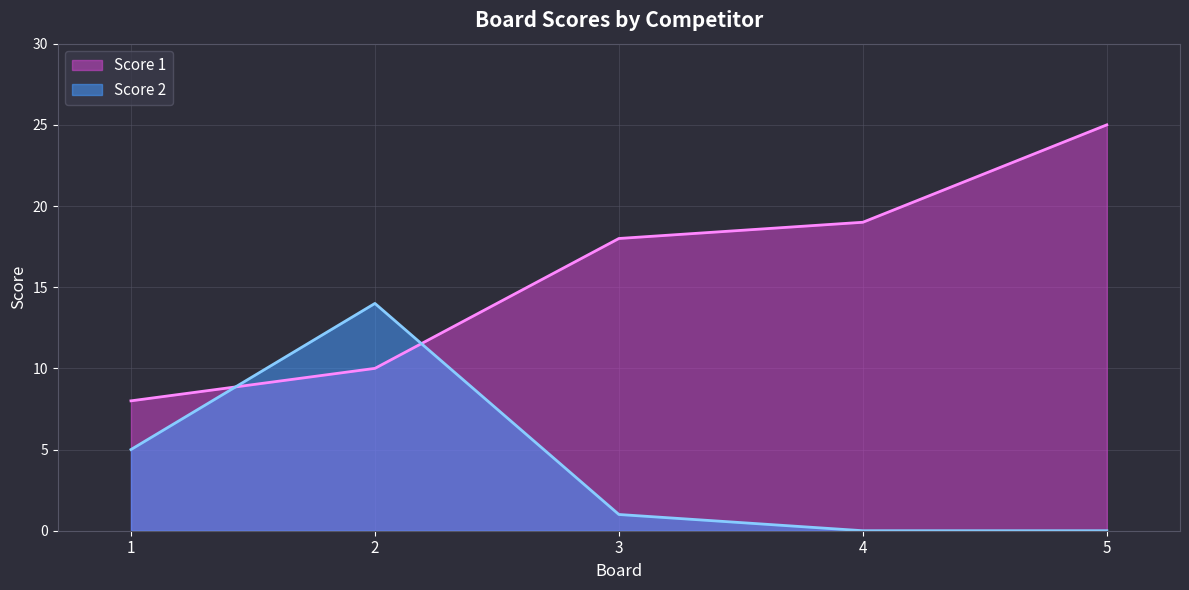

Between 1 and 3, which is larger?

3